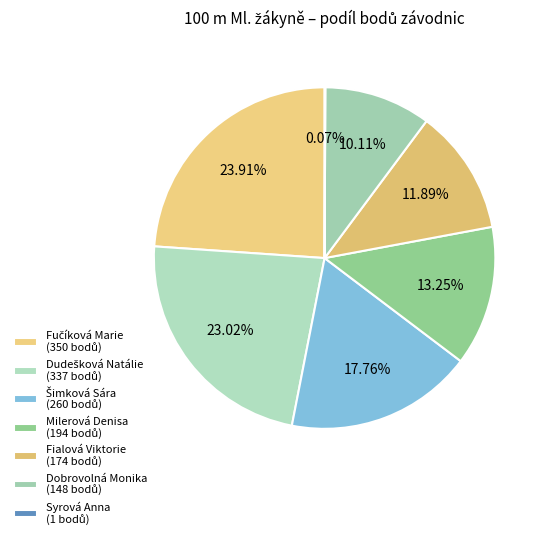

How much of the chart is everything except Dudešková Natálie?

77.0%